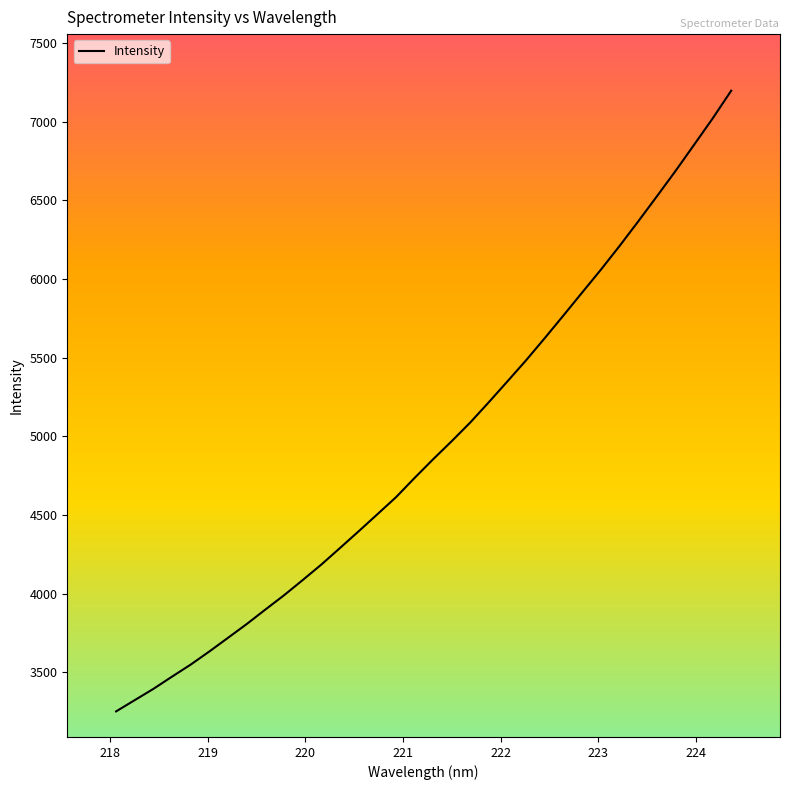

What is the maximum value shown in the chart?

7196.8